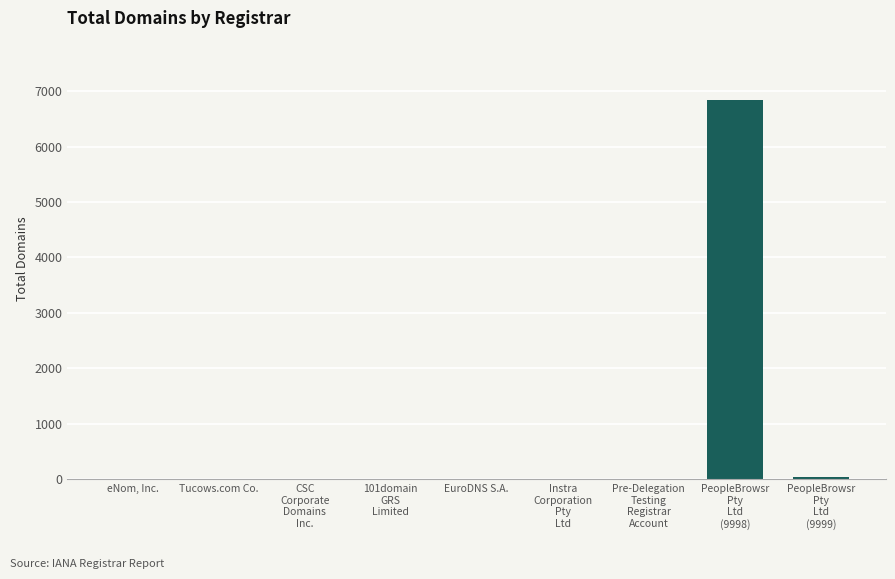

True or false: the data shows 0 at EuroDNS S.A..

True